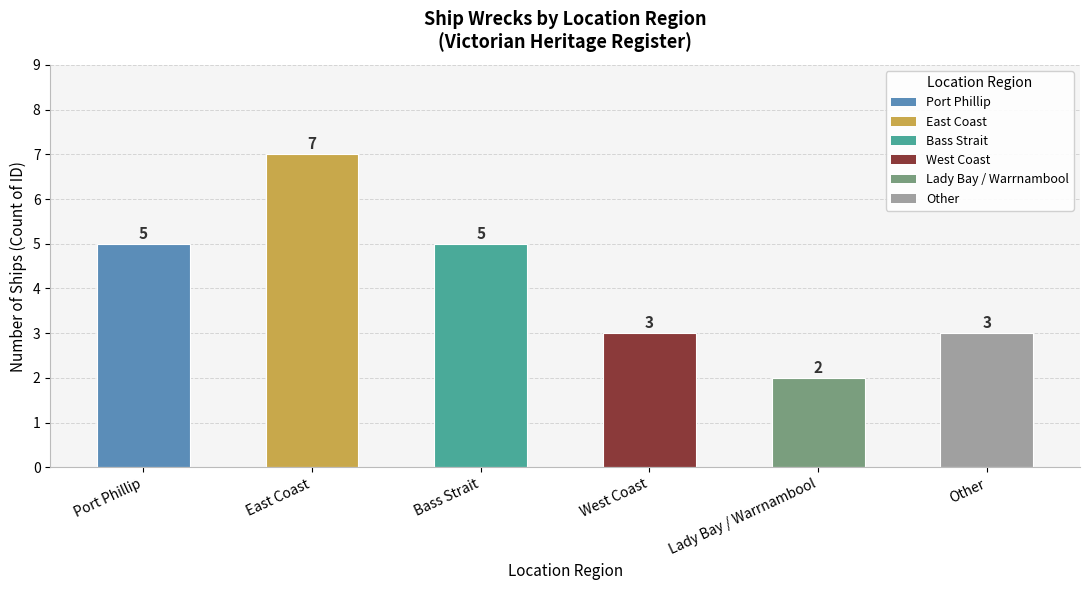

What value does the data have at East Coast?

7